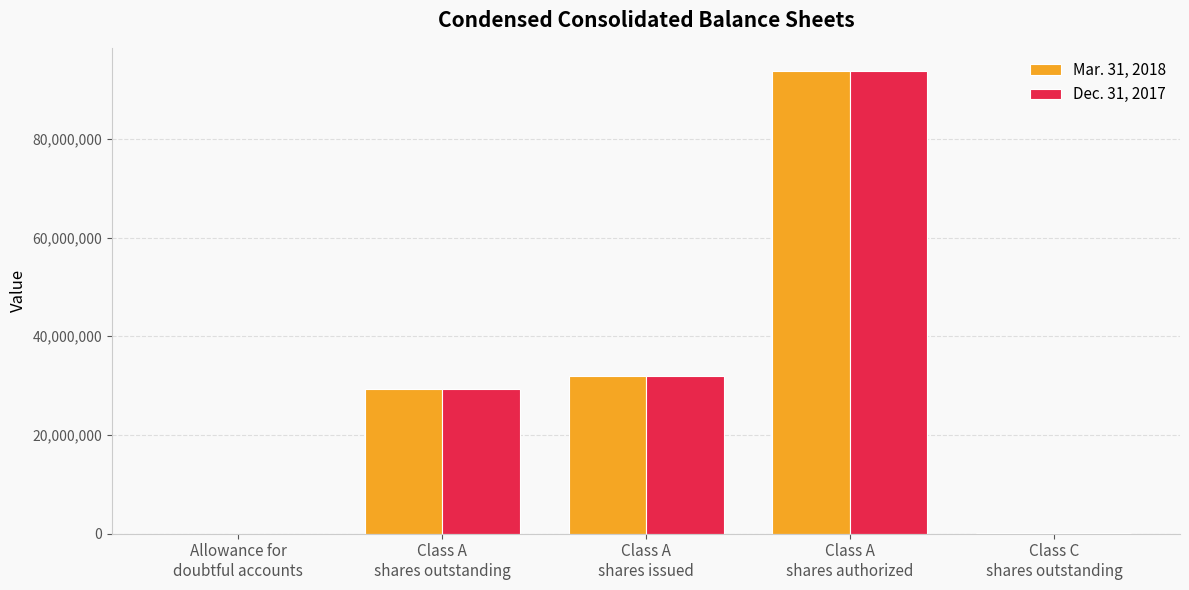

What is the greatest value displayed?

93750000